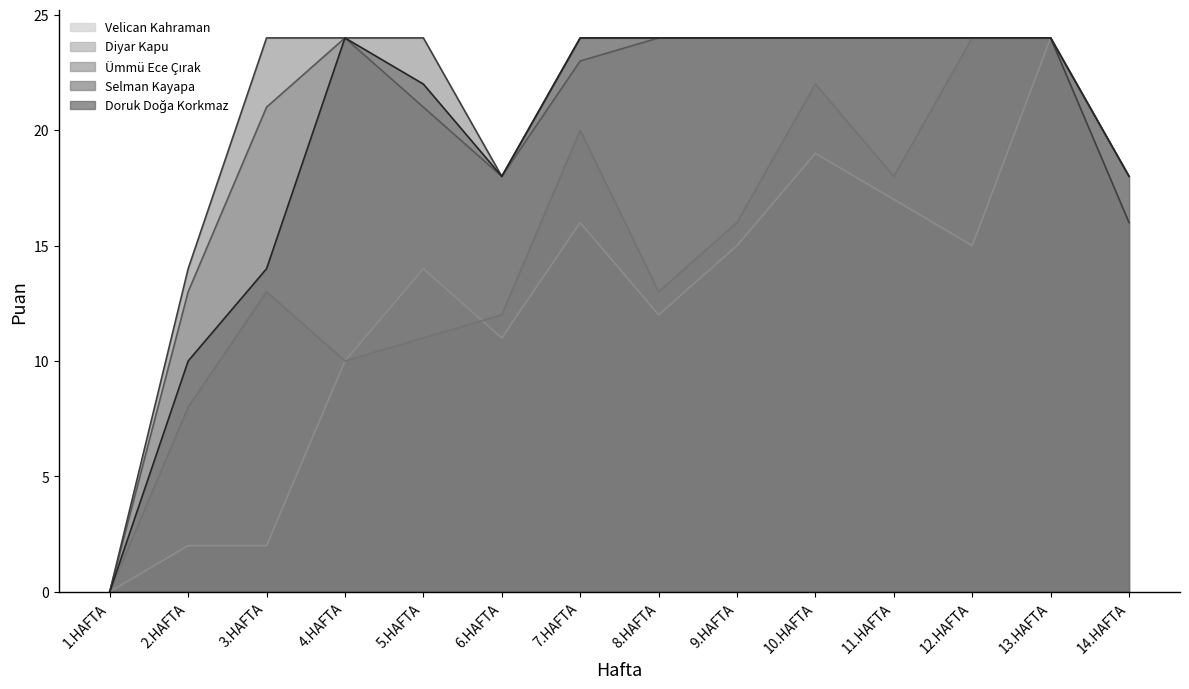

In Ümmü Ece Çırak, how many points are higher than both neighbors (excluding endpoints)?

1